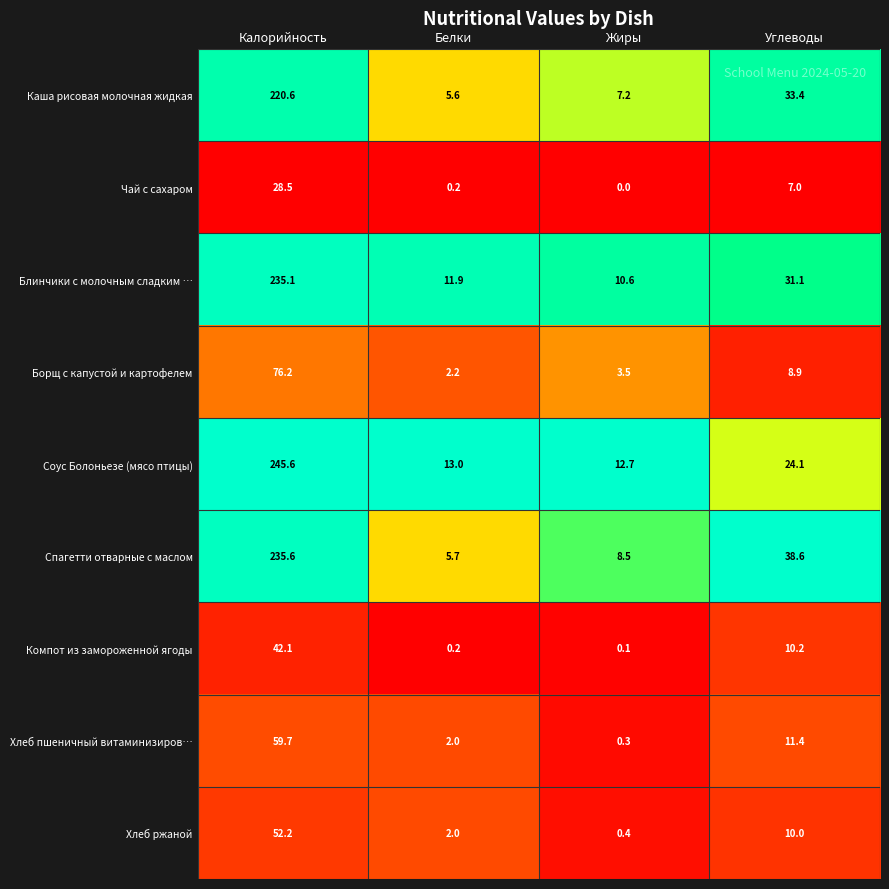

At Жиры, list the series in order from largest to smallest.

Соус Болоньезе (мясо птицы), Блинчики с молочным сладким …, Спагетти отварные с маслом, Каша рисовая молочная жидкая, Борщ с капустой и картофелем, Хлеб ржаной, Хлеб пшеничный витаминизиров…, Компот из замороженной ягоды, Чай с сахаром